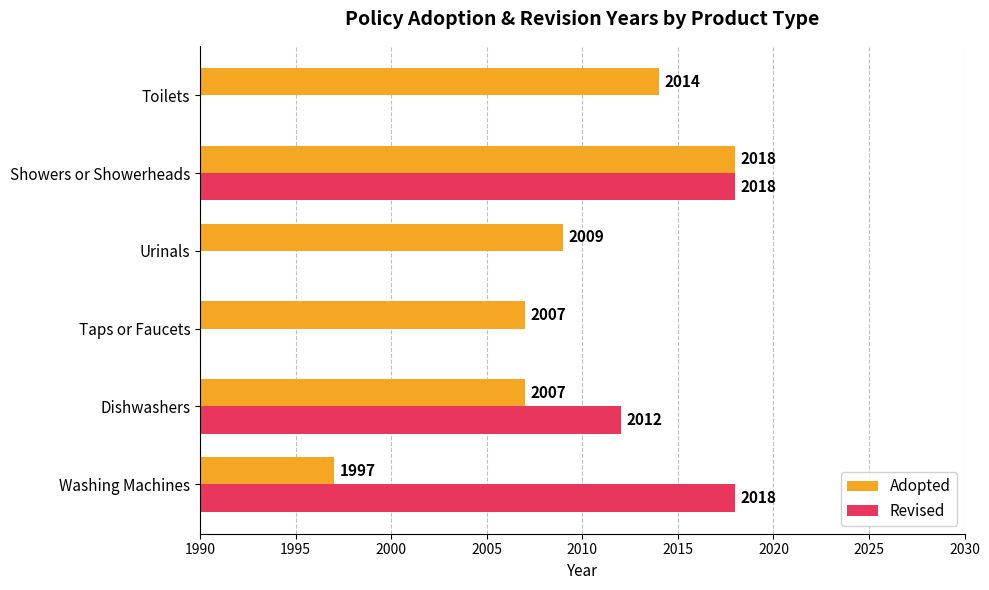

How many groups of bars are there?

6